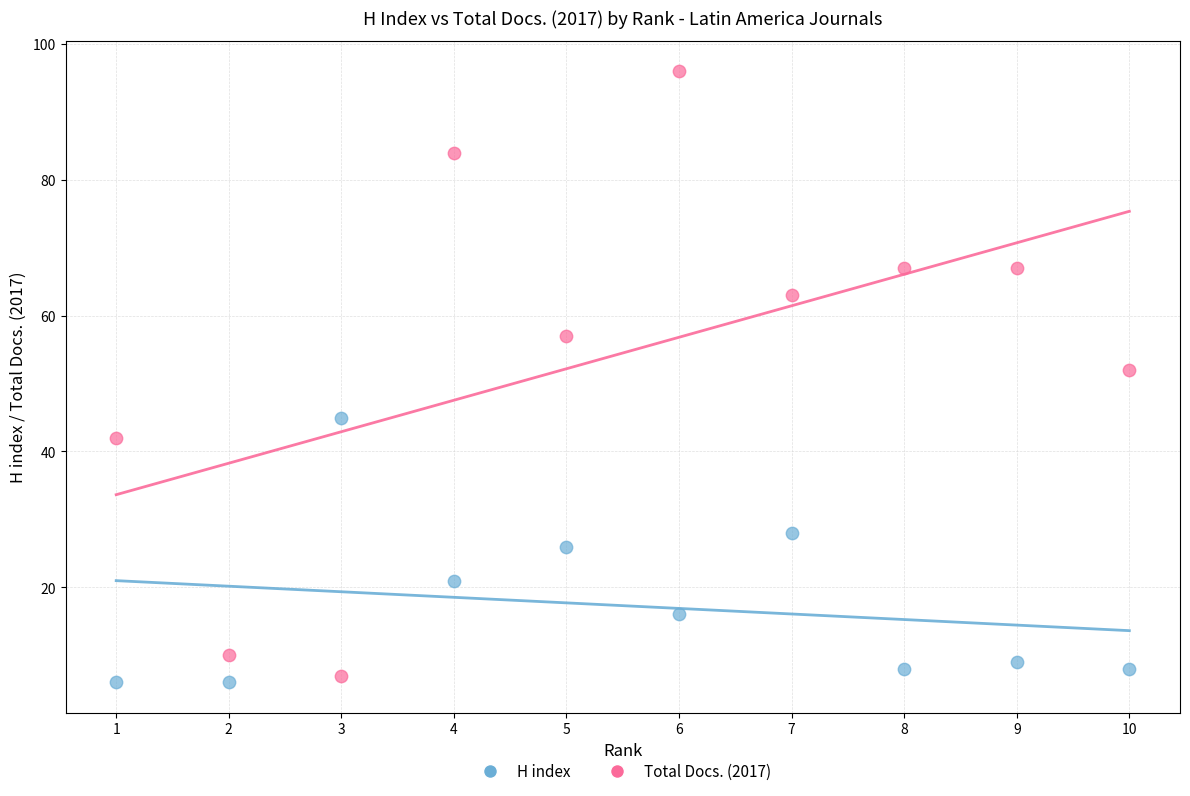

Across all data points, what is the range of Y values (max minus min)?

90